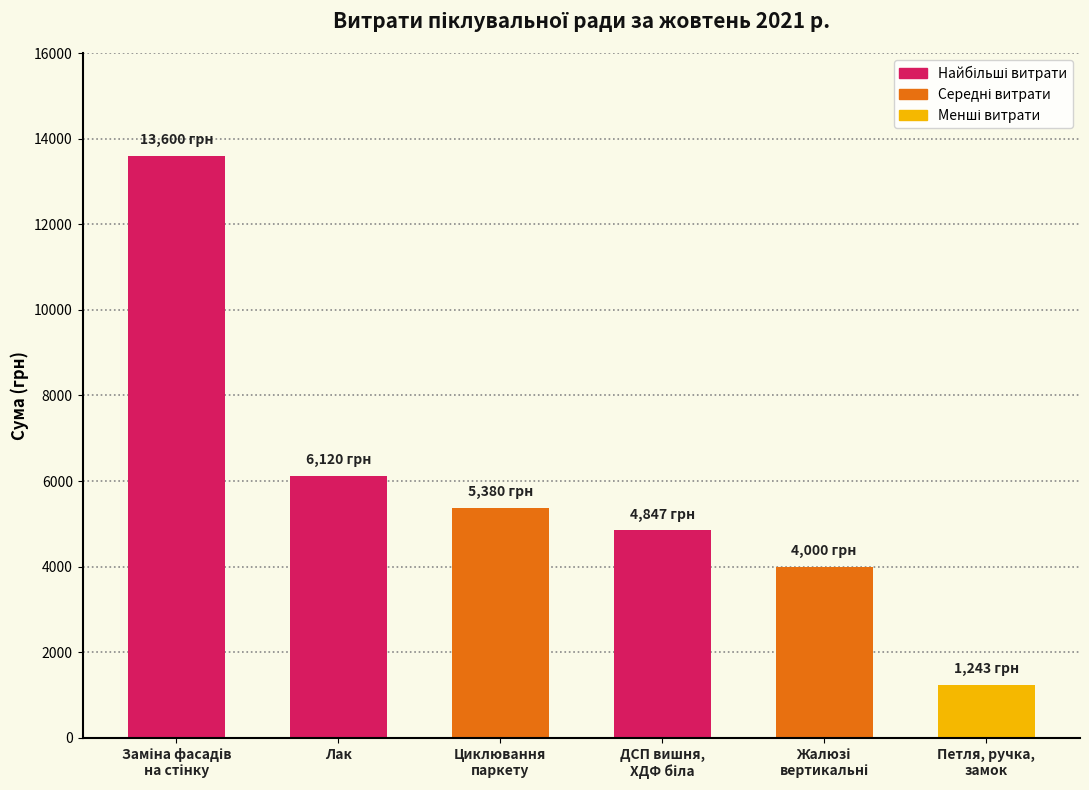

Read the value at Лак.

6120.0